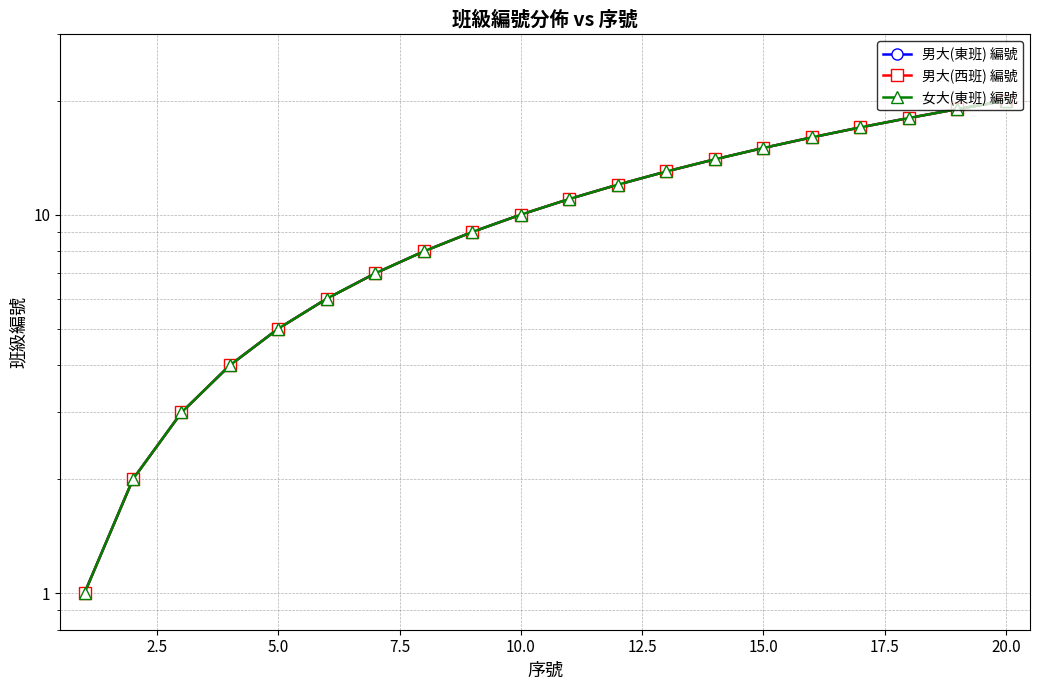

The value of 男大(西班) 編號 at 15 is 26. True or false?

False